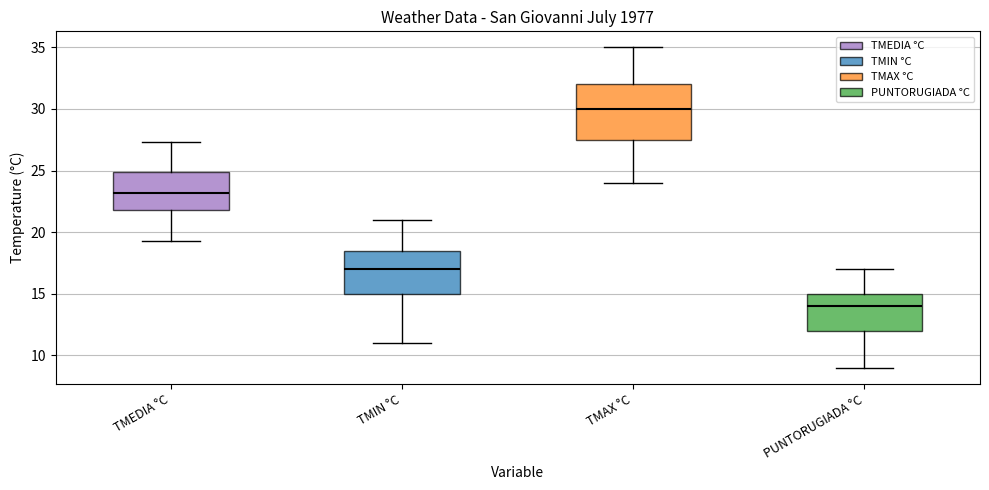

Reading left to right, transcribe this box plot: for each box, give where its median line is, the range the box spans, and where its two whiskers end, as read against the y-axis. The values are not printed on the chart, so give them approximately, as read against the axis.

TMEDIA °C: median 23.0, box 22.0 to 25.0, whiskers 19.5 to 27.5
TMIN °C: median 17.0, box 15.0 to 18.5, whiskers 11.0 to 21.0
TMAX °C: median 30.0, box 27.5 to 32.0, whiskers 24.0 to 35.0
PUNTORUGIADA °C: median 14.0, box 12.0 to 15.0, whiskers 9.0 to 17.0